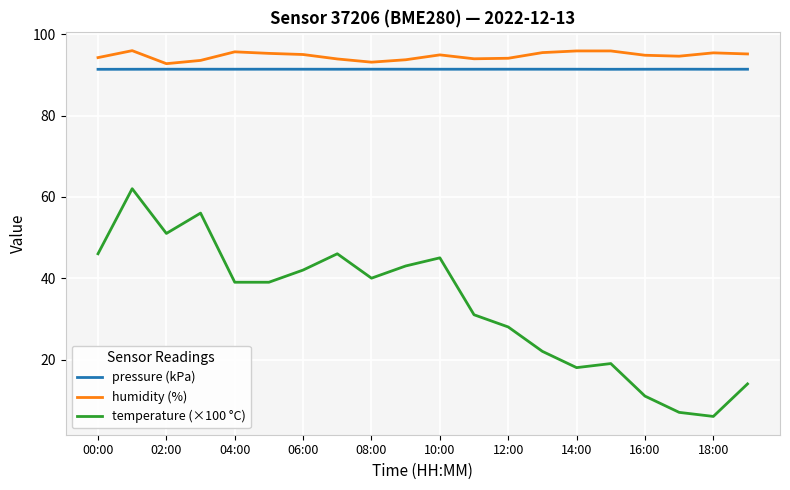

True or false: pressure (kPa) and temperature (×100 °C) intersect in this chart.

False